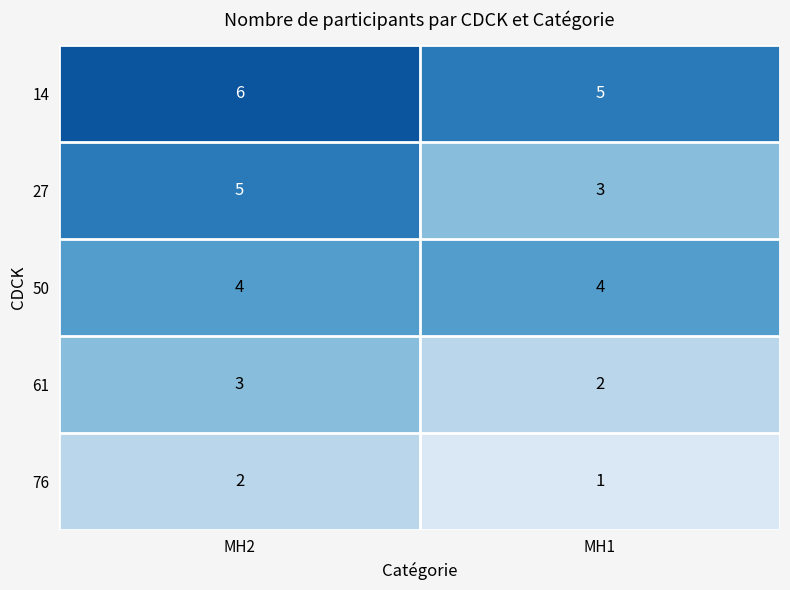

Reading left to right, transcribe all the data shown in this chart.

14: 6	5
27: 5	3
50: 4	4
61: 3	2
76: 2	1